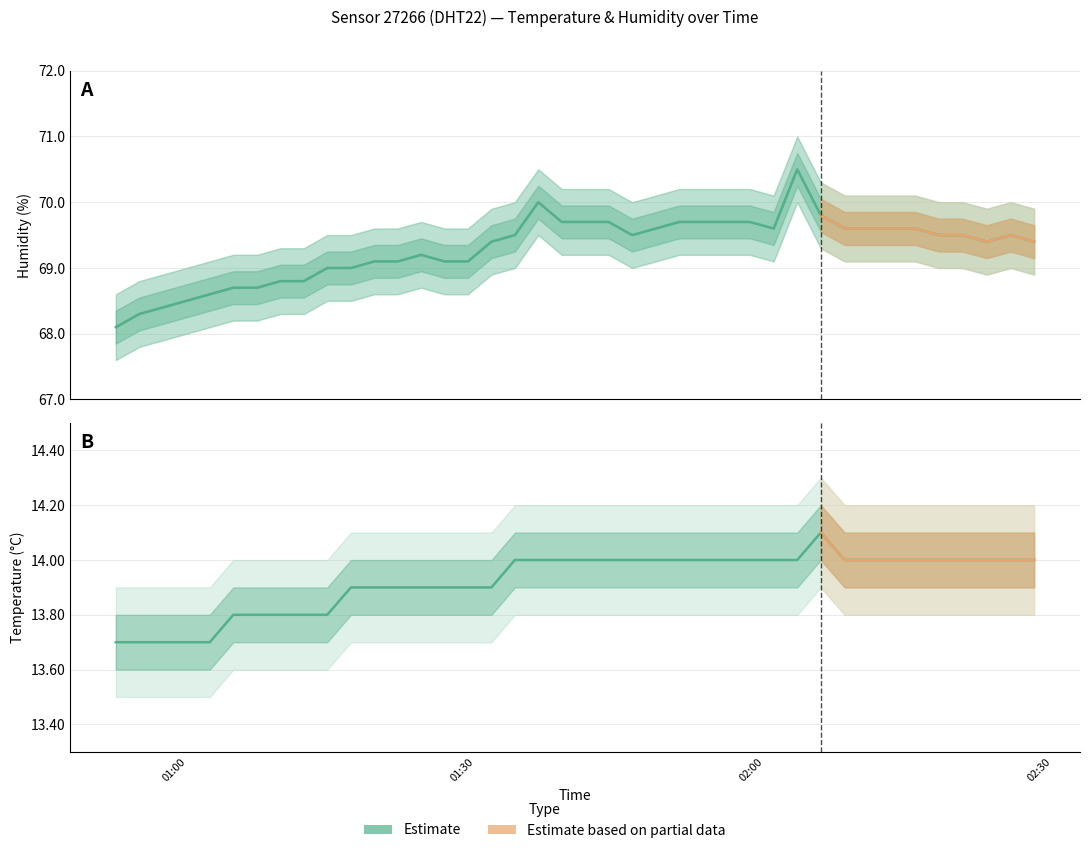

Which has a higher value, 2024-03-23T01:46:17 or 2024-03-23T01:19:28?

2024-03-23T01:46:17